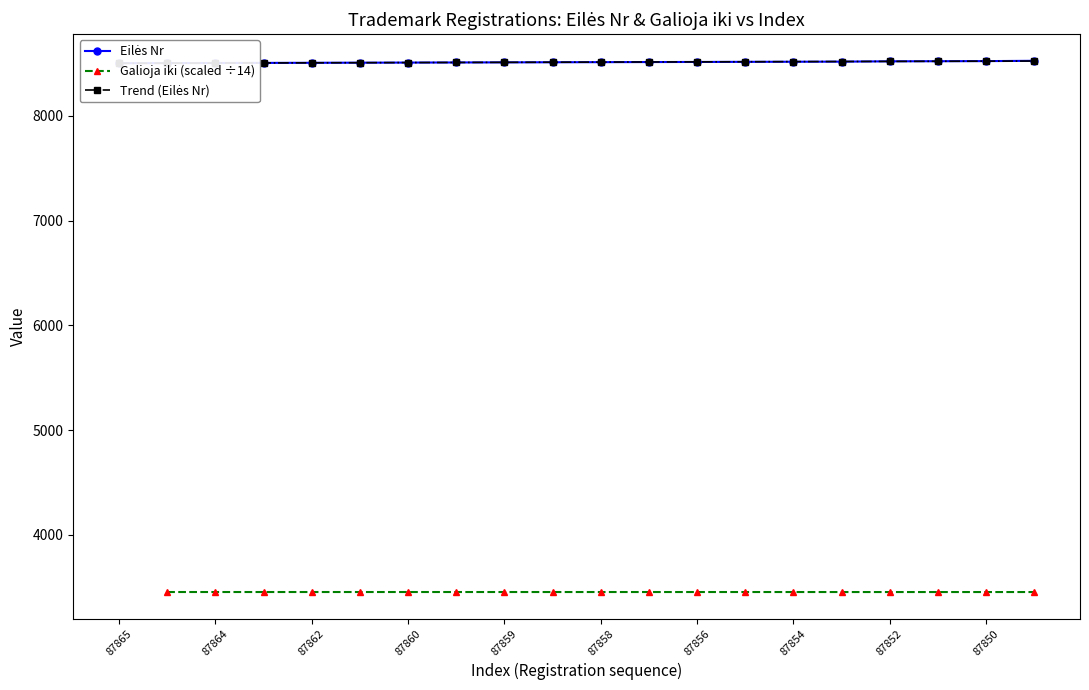

Rank the series at 17 from lowest to highest value.

Galioja iki (scaled ÷14), Trend (Eilės Nr), Eilės Nr